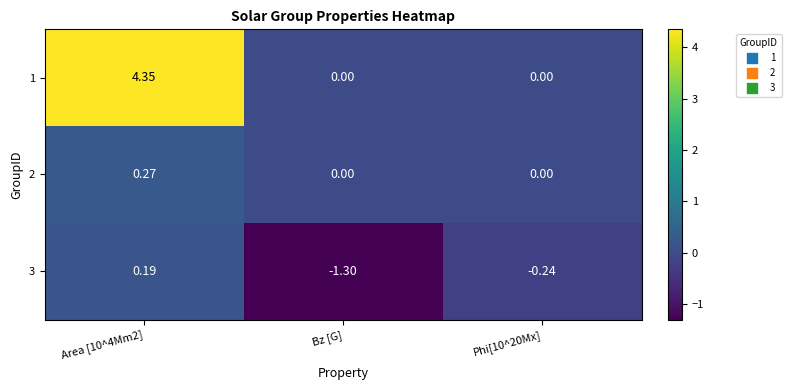

At which label does 3 reach its minimum?

Bz [G]